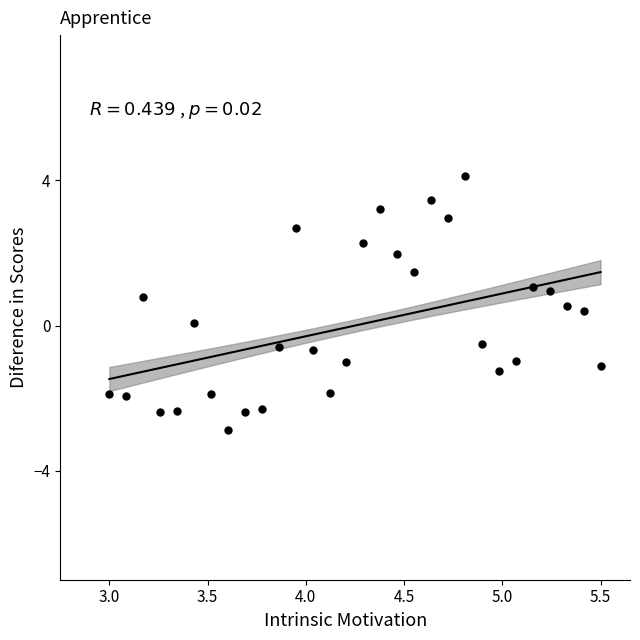

What is the range of X values (max minus min)?

2.5